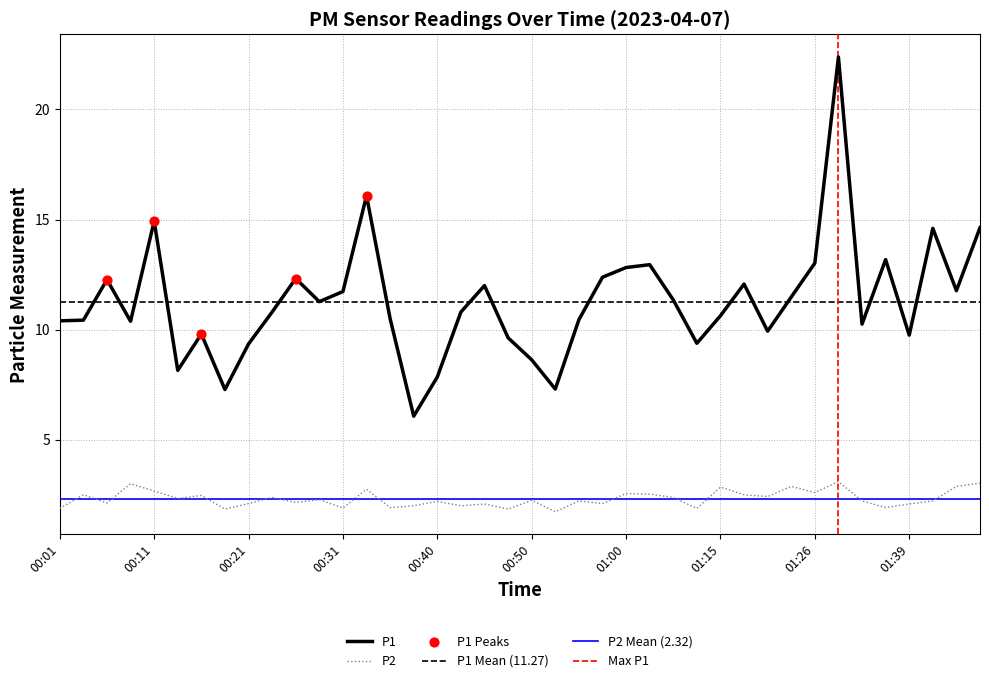

Which series has the widest spread of Y values?

P1